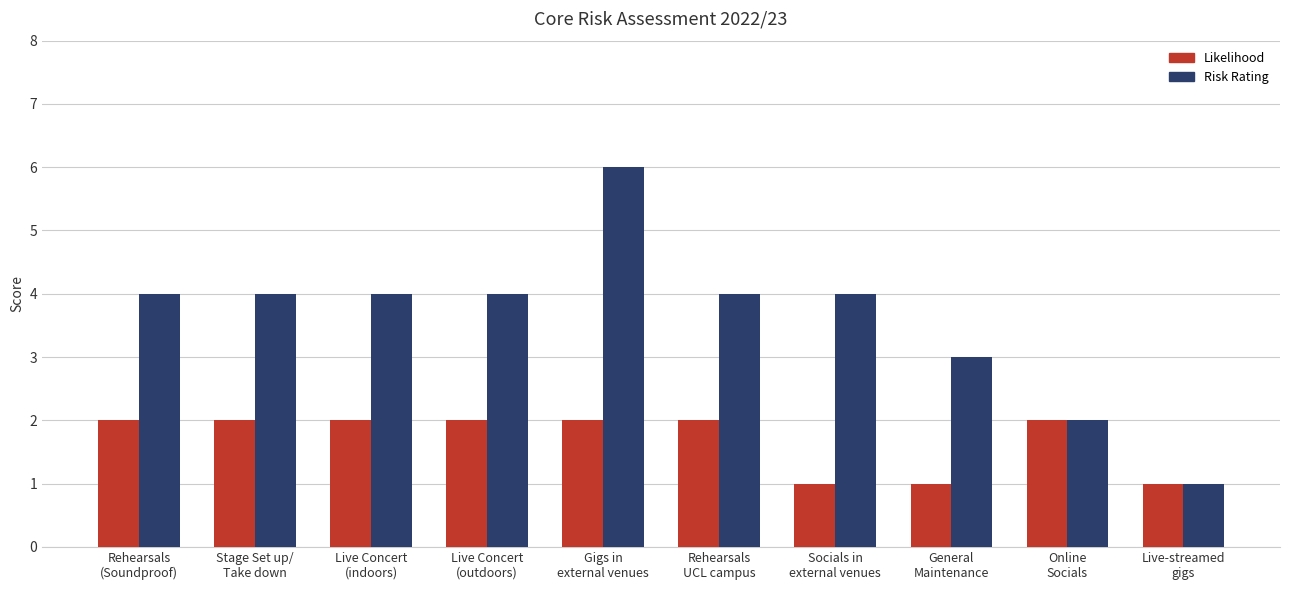

Does the chart contain any negative values?

No